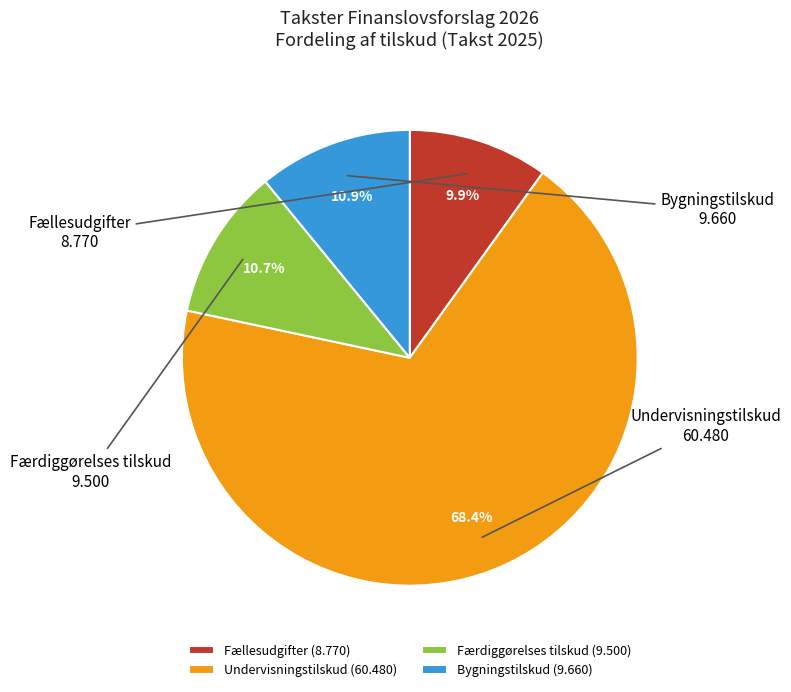

How many slices are in this pie chart?

4